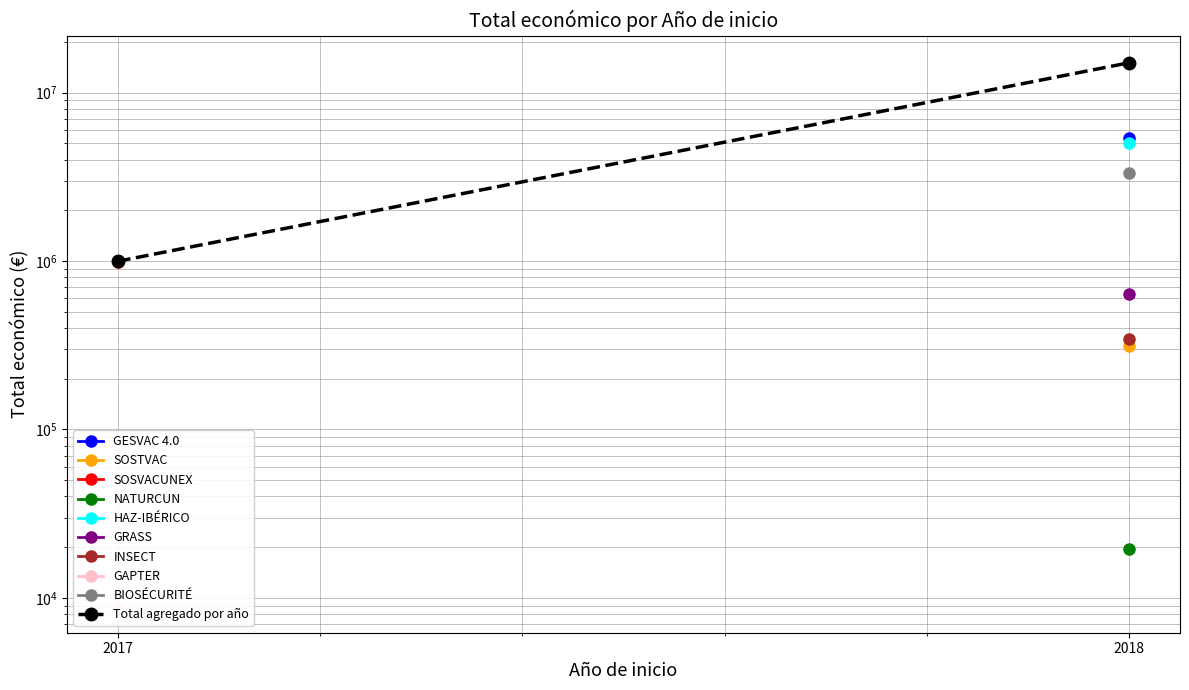

How many data points does each series have?

2